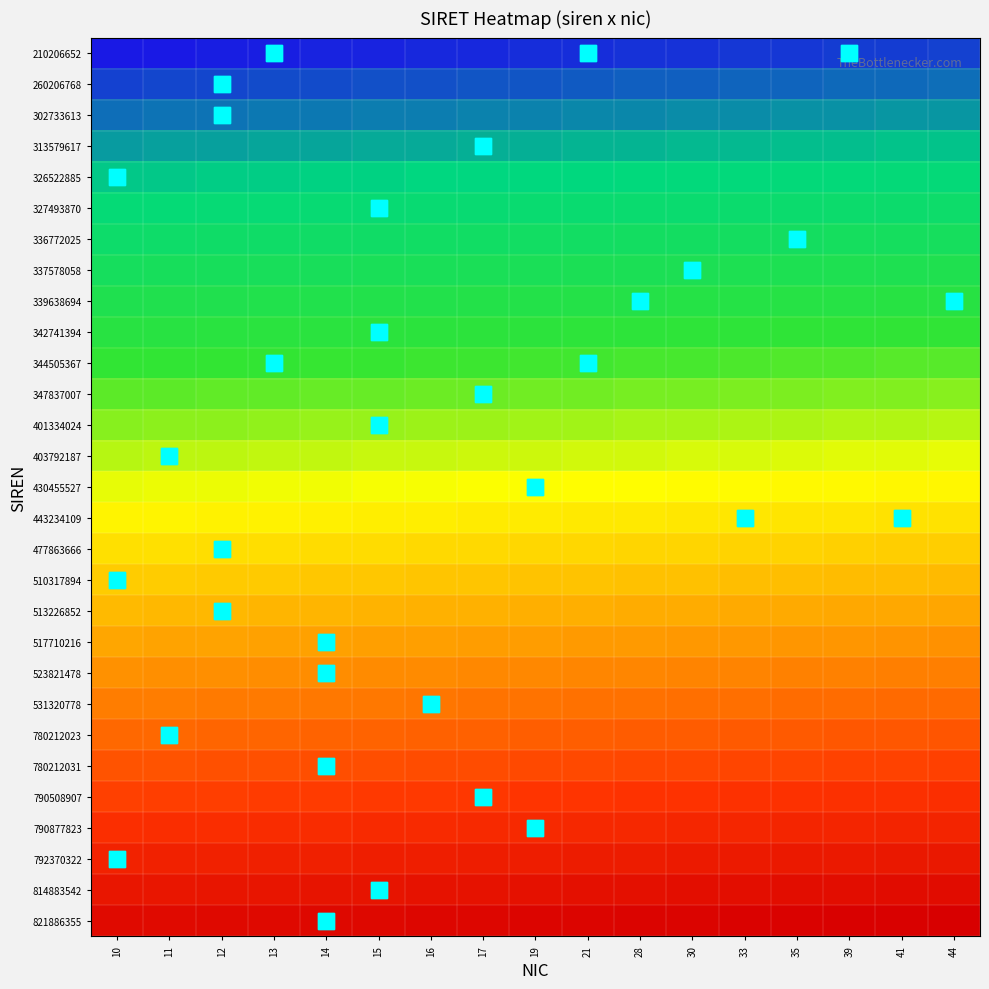

Which category has the lowest value across all series?

10